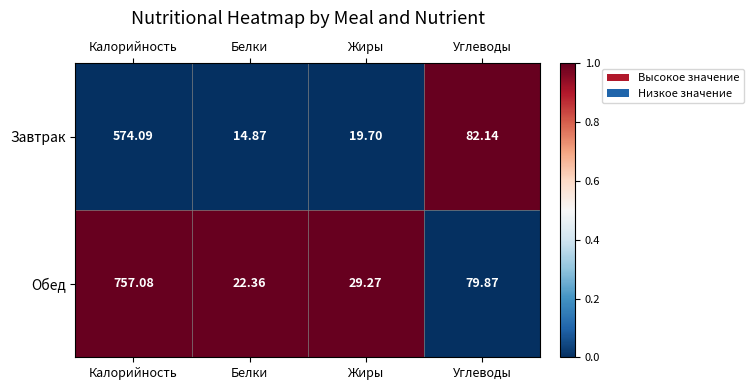

Which series changed the most between Калорийность and Углеводы?

Обед